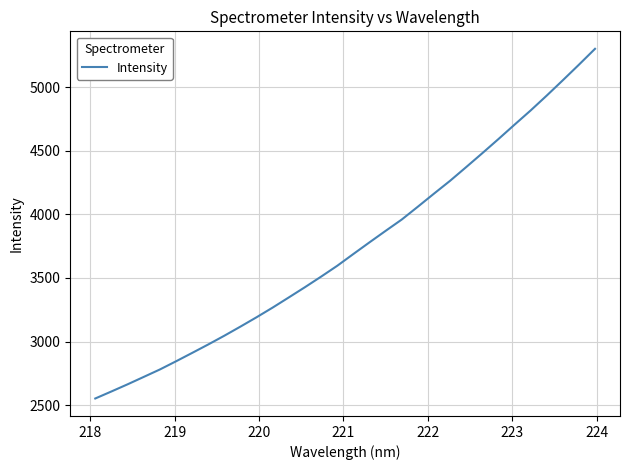

How many values are below 3688?

16